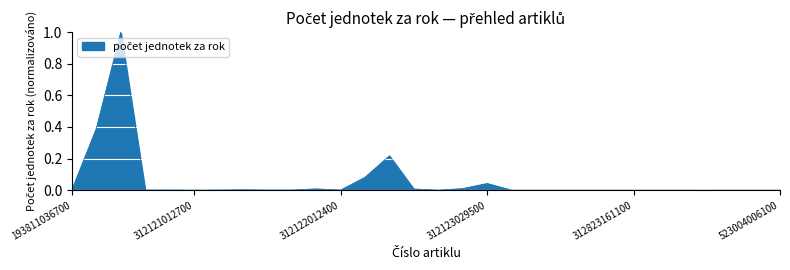

True or false: the data has more than 0 interior local peaks.

True